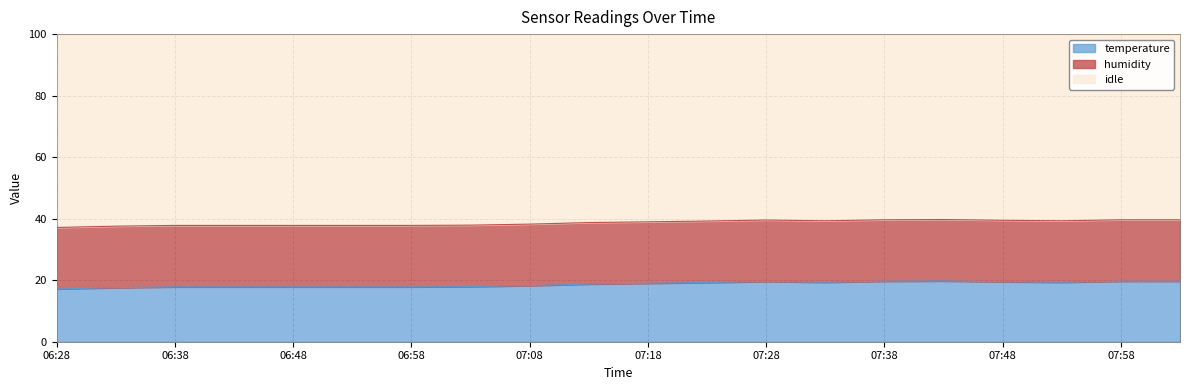

What is the highest value of the temperature series?

19.8